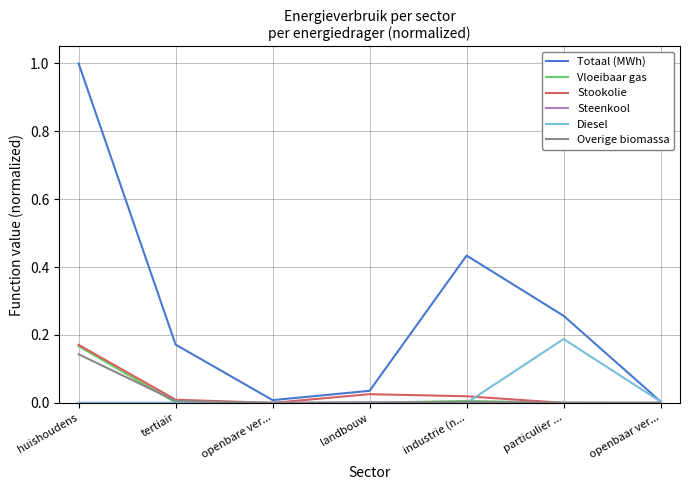

True or false: Stookolie has a value of 0.0 at landbouw.

True